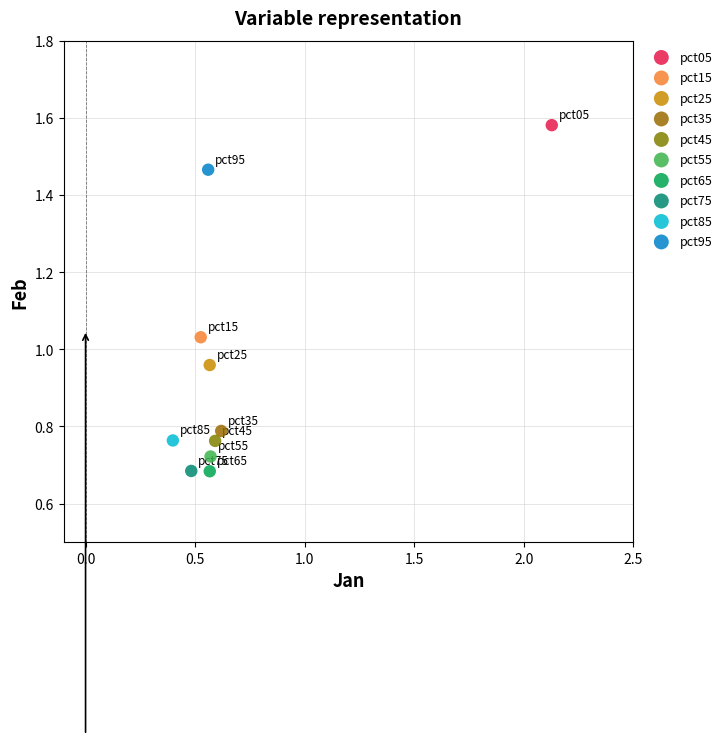

Which series reaches the maximum Y coordinate?

pct05